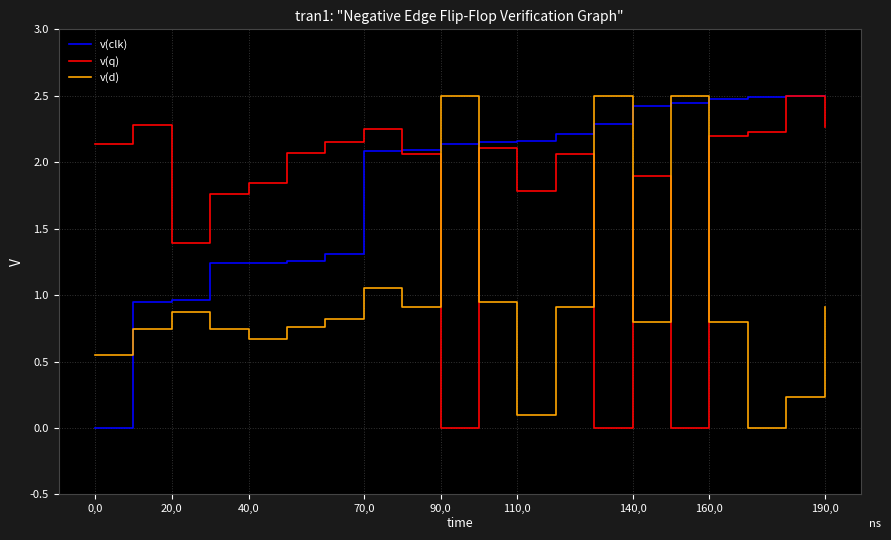

True or false: v(clk) and v(d) intersect in this chart.

True